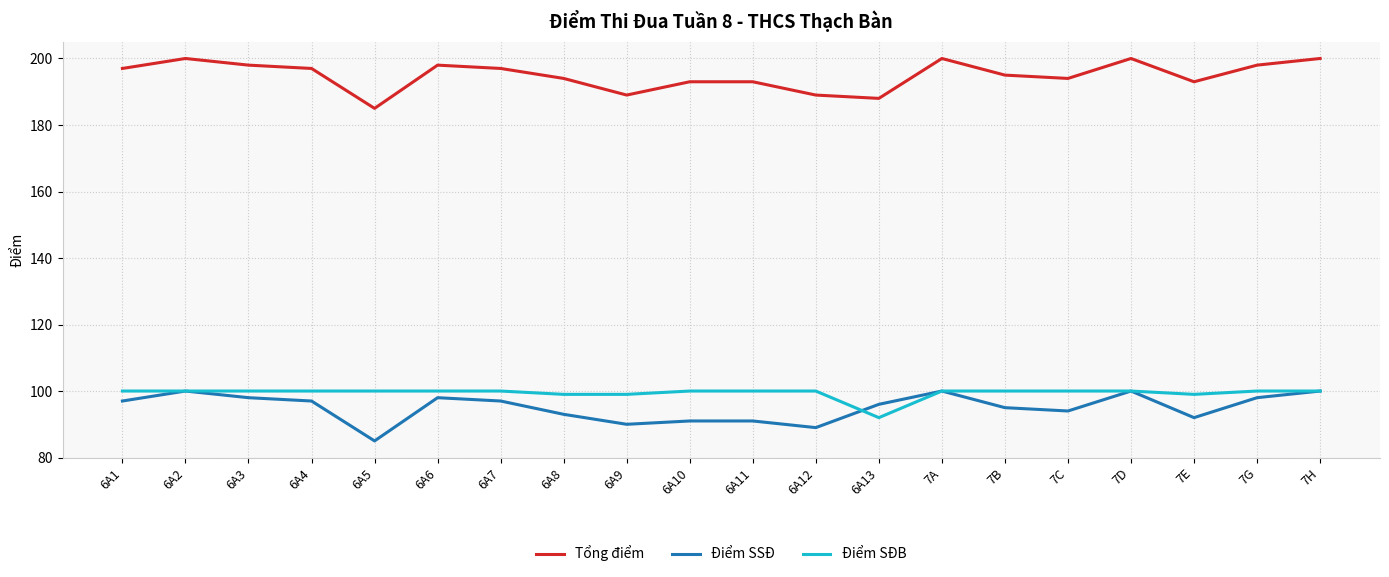

Where is the first local minimum for Điểm SSĐ?

6A5